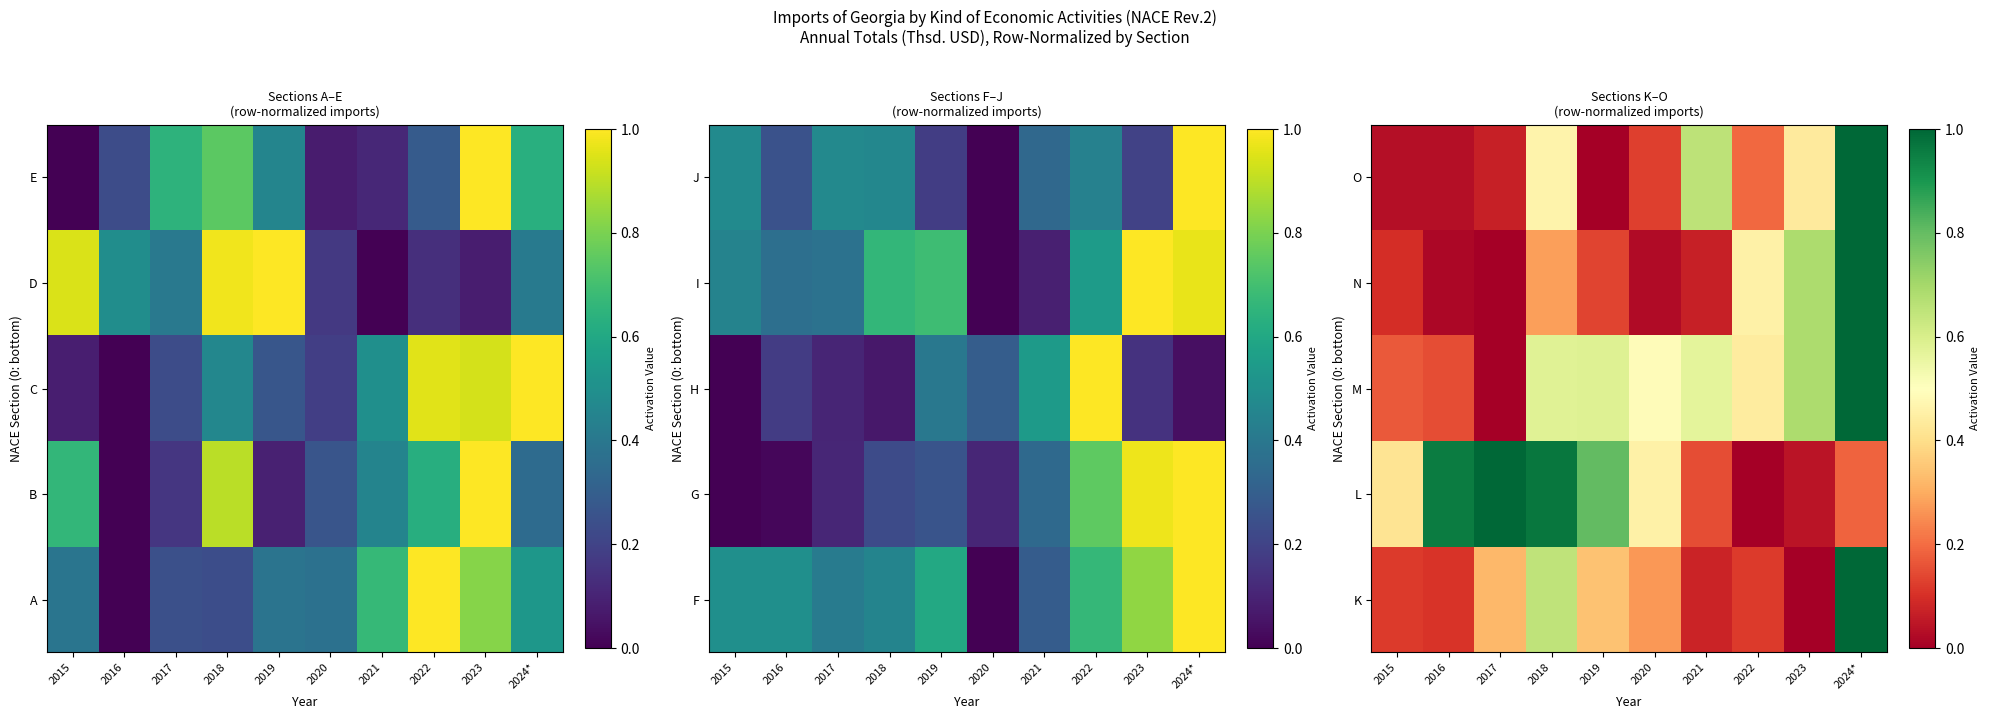

True or false: O has a value of 0.2 at 2020.

False